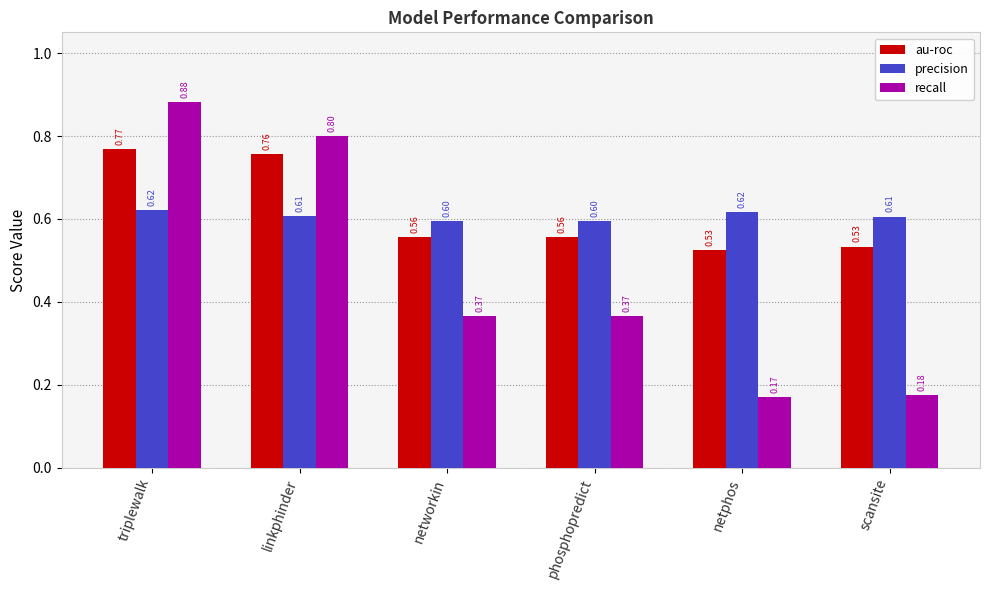

List the series in order of their peak value, highest first.

recall, au-roc, precision